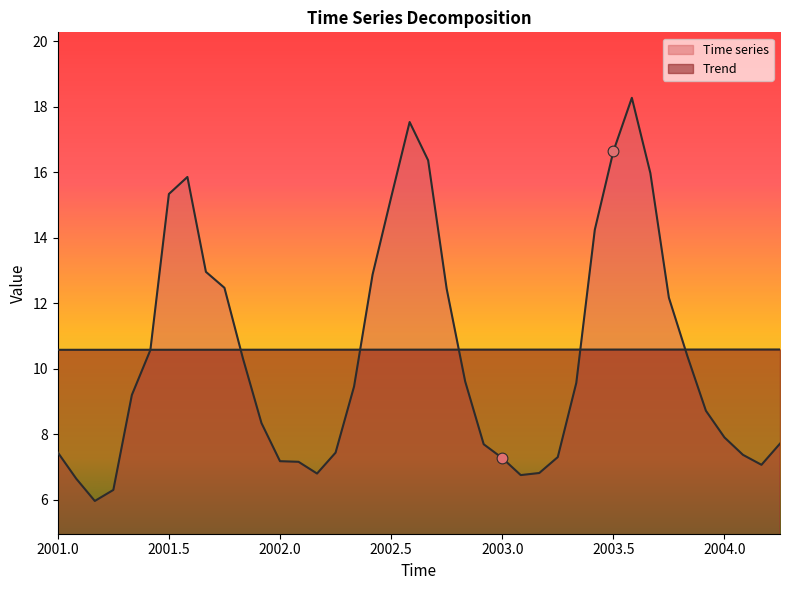

What are all the series names shown in the legend?

Time series, Trend